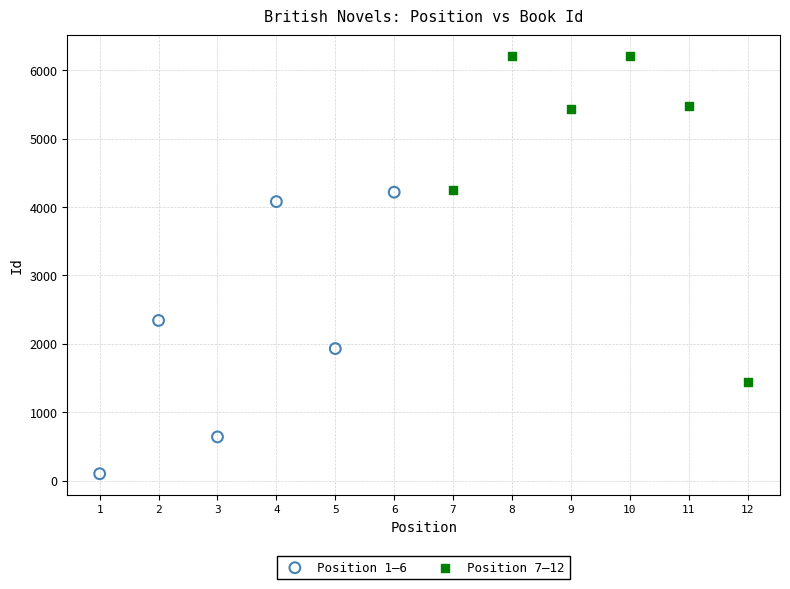

Which series contains the lowest Y value?

Position 1–6